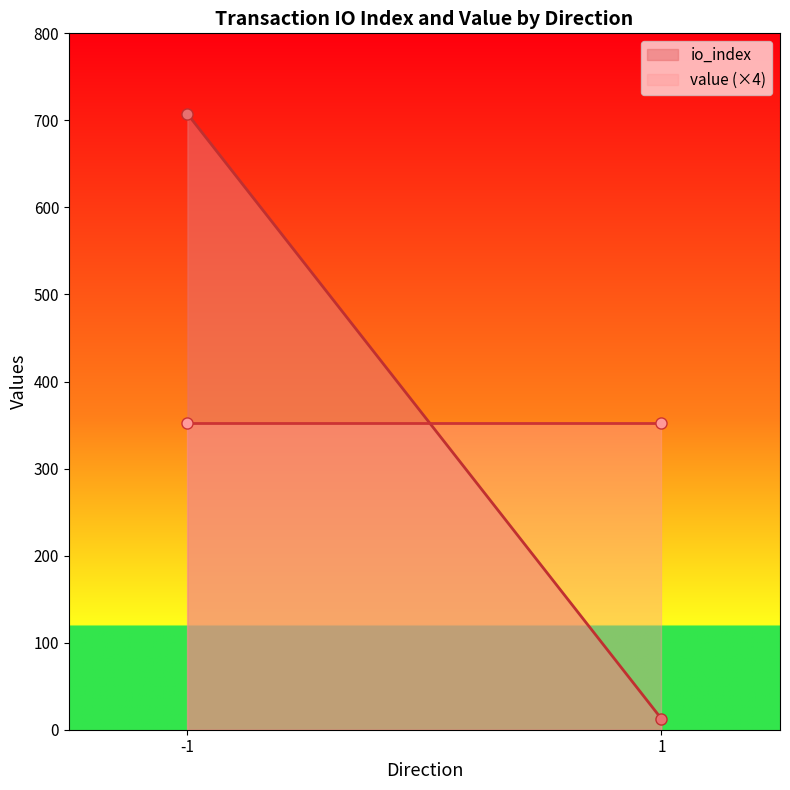

What is the value of the value (×4) point at the 1st from the left?

352.0